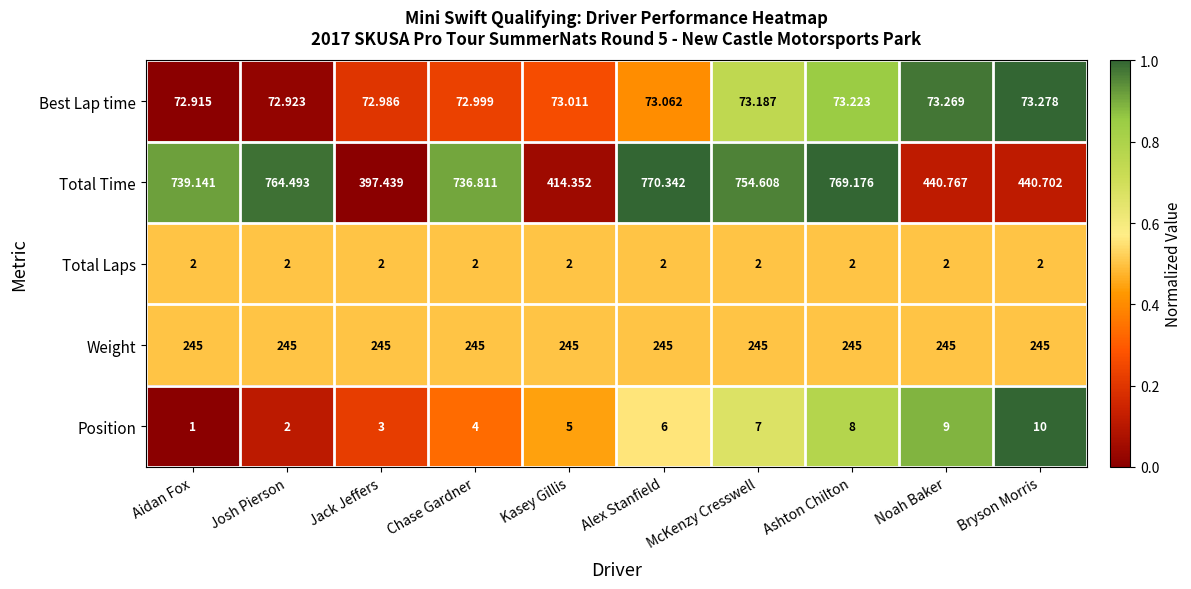

Which category has the lowest value across all series?

Aidan Fox